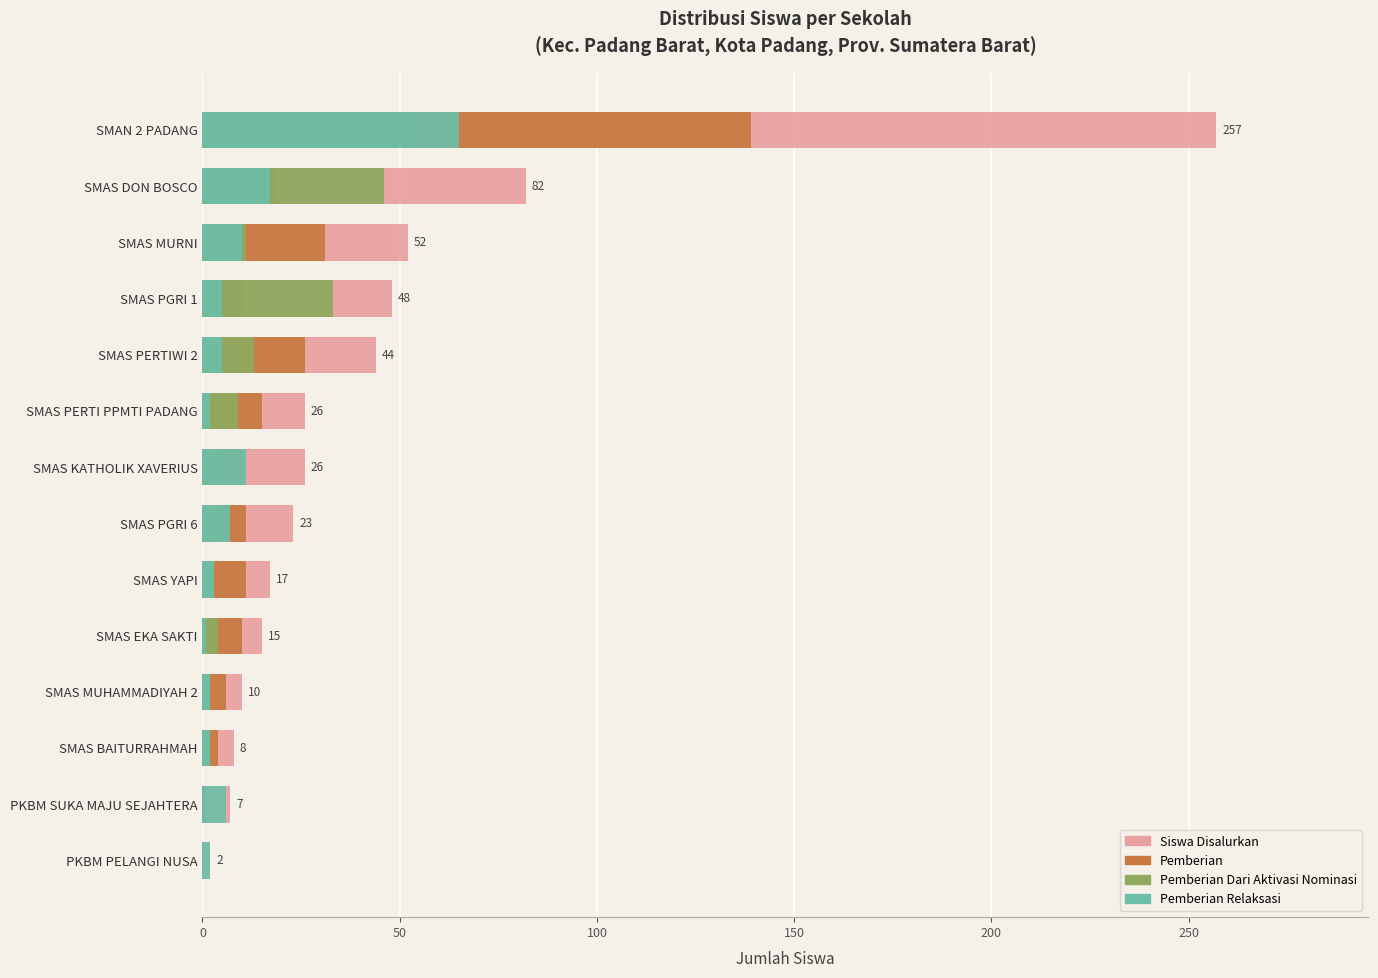

How many data points in Pemberian are above 11?

5